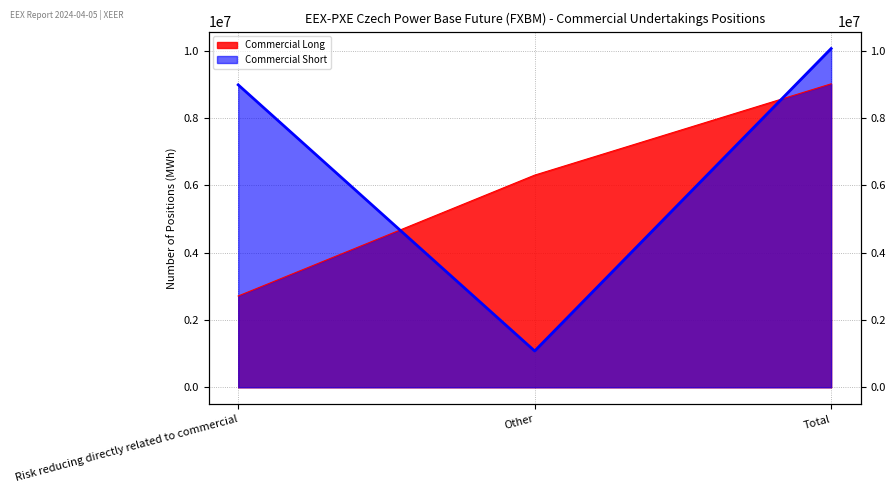

What are all the series names shown in the legend?

Commercial Long, Commercial Short